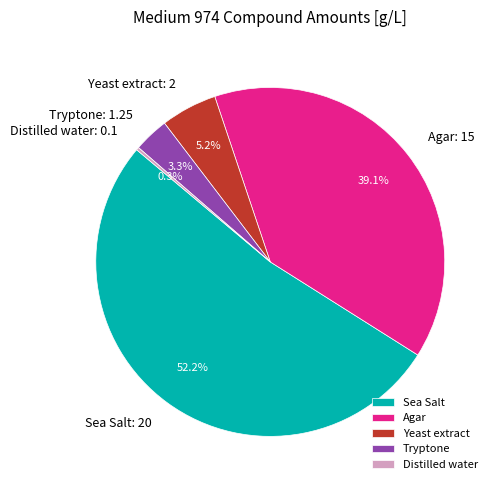

To the nearest percent, what is the combined percentage of Tryptone and Yeast extract?

8%